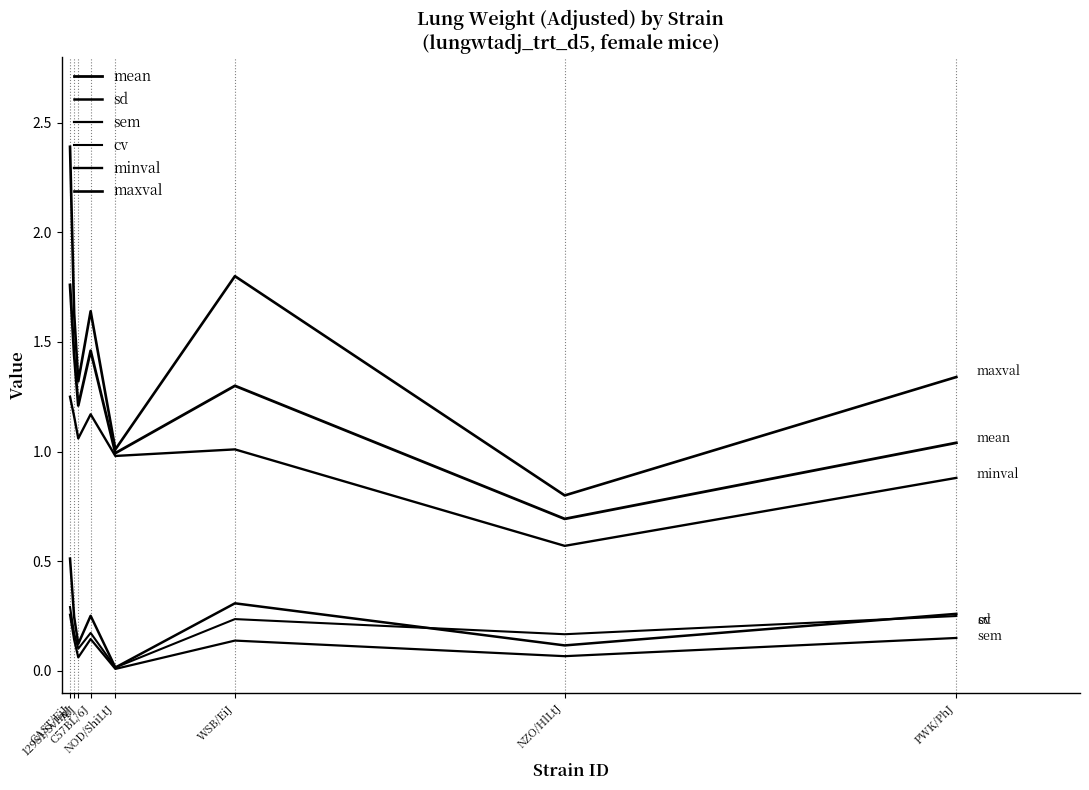

Rank the categories by maxval value from lowest to highest.

NZO/HlLtJ, NOD/ShiLtJ, A/J, PWK/PhJ, 129S1/SvImJ, C57BL/6J, WSB/EiJ, CAST/EiJ